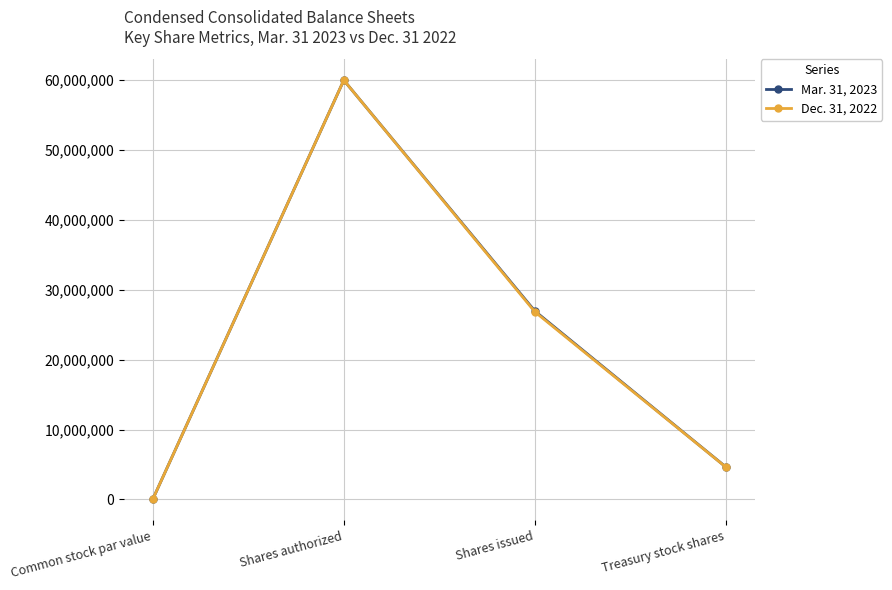

What is the value of the Mar. 31, 2023 point at the 1st from the left?

1